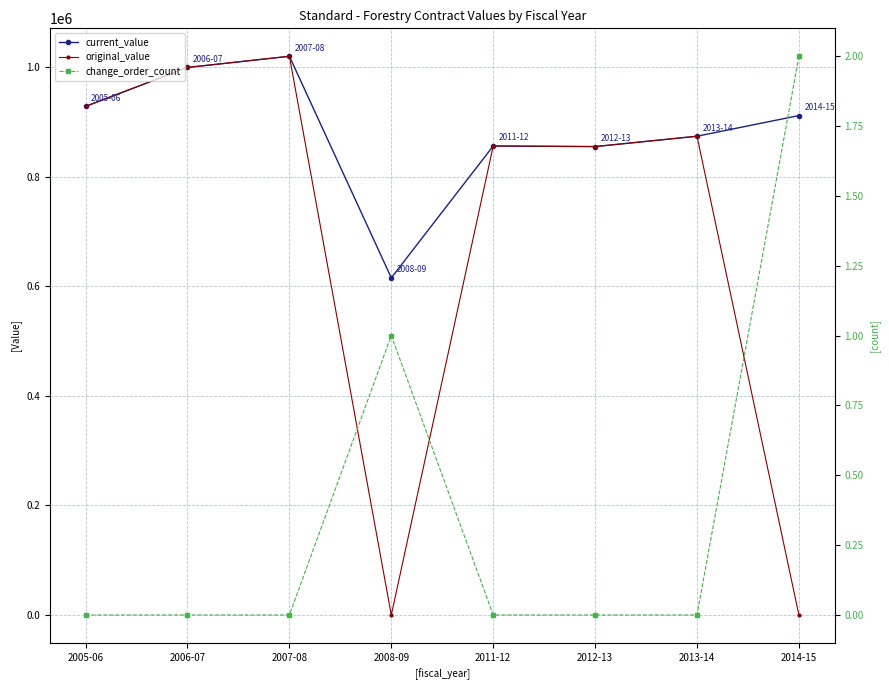

True or false: current_value and original_value intersect in this chart.

False